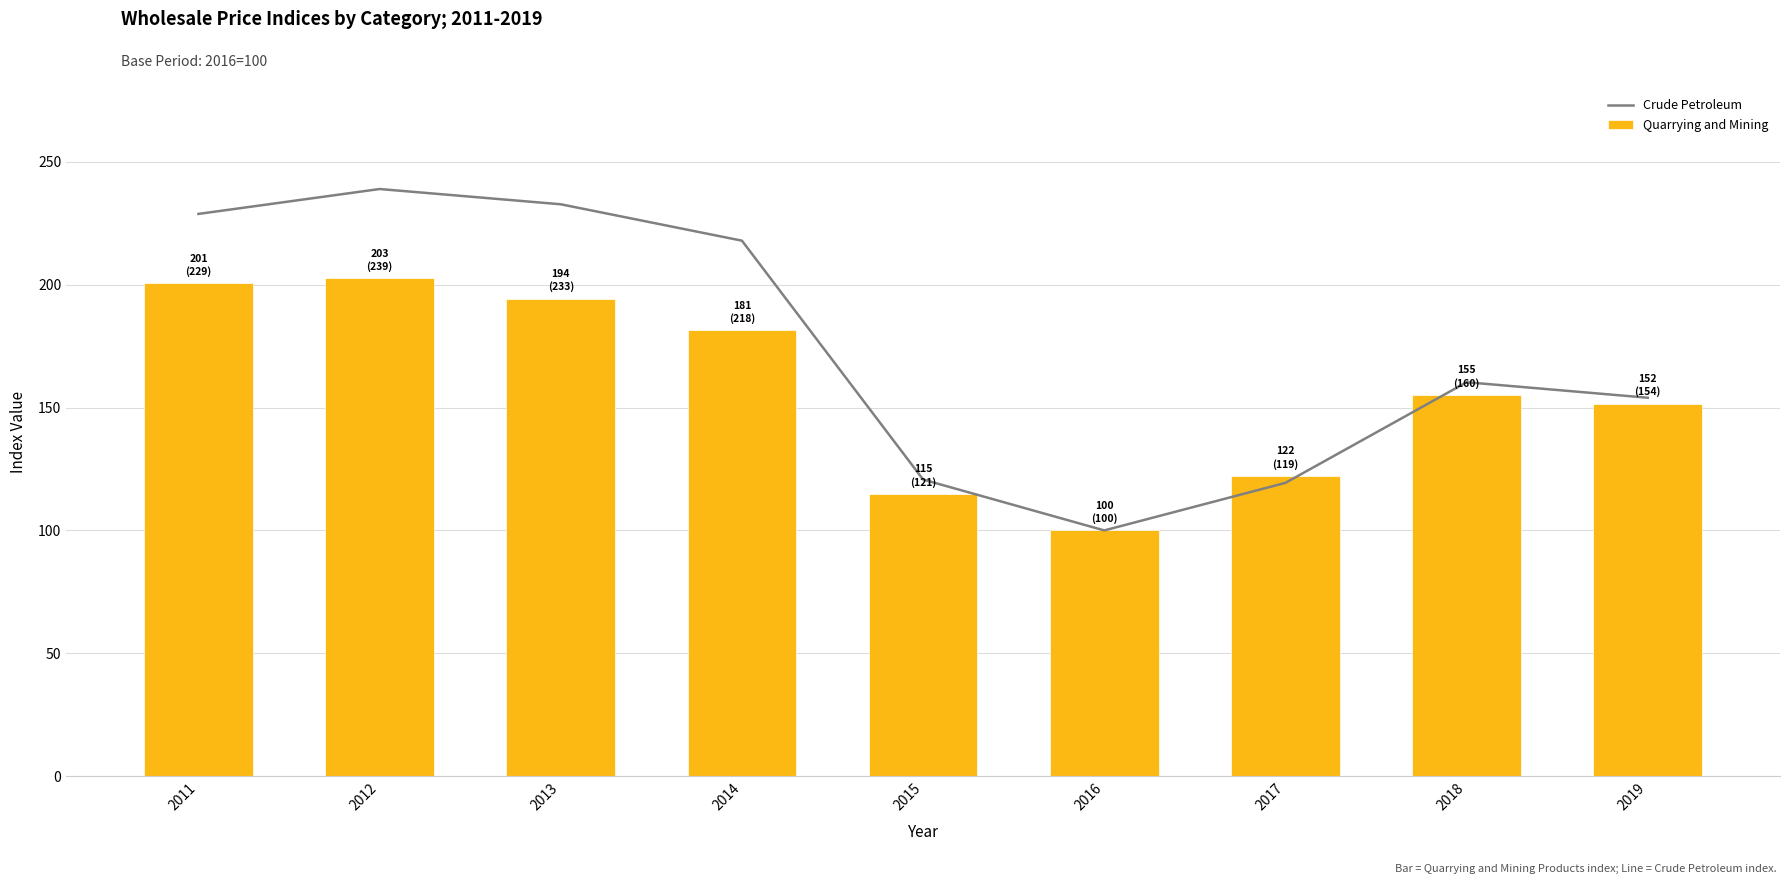

The Crude Petroleum series shows 228.8 at 2011. True or false?

True